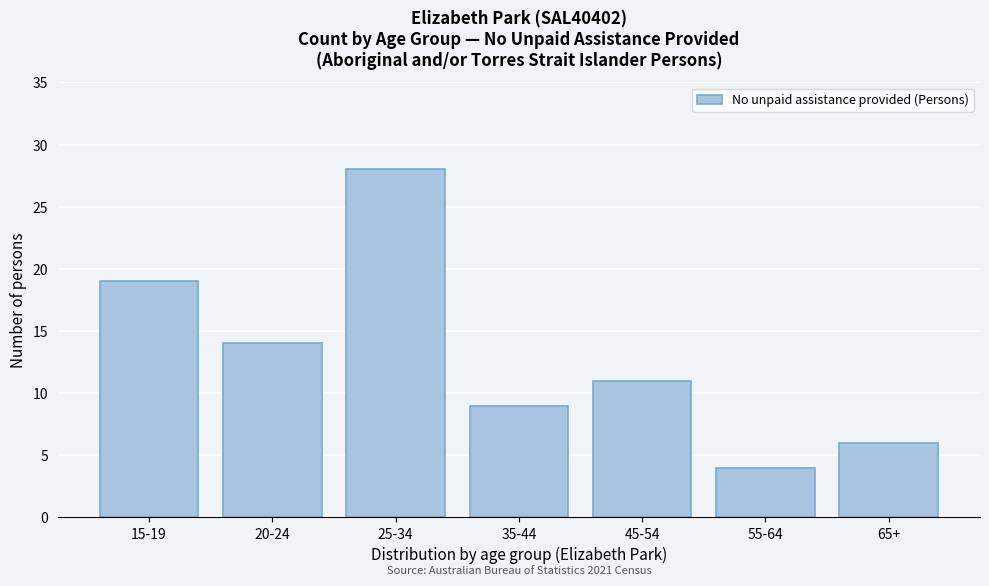

Reading right to left, list all the values displayed in this chart.

6	4	11	9	28	14	19